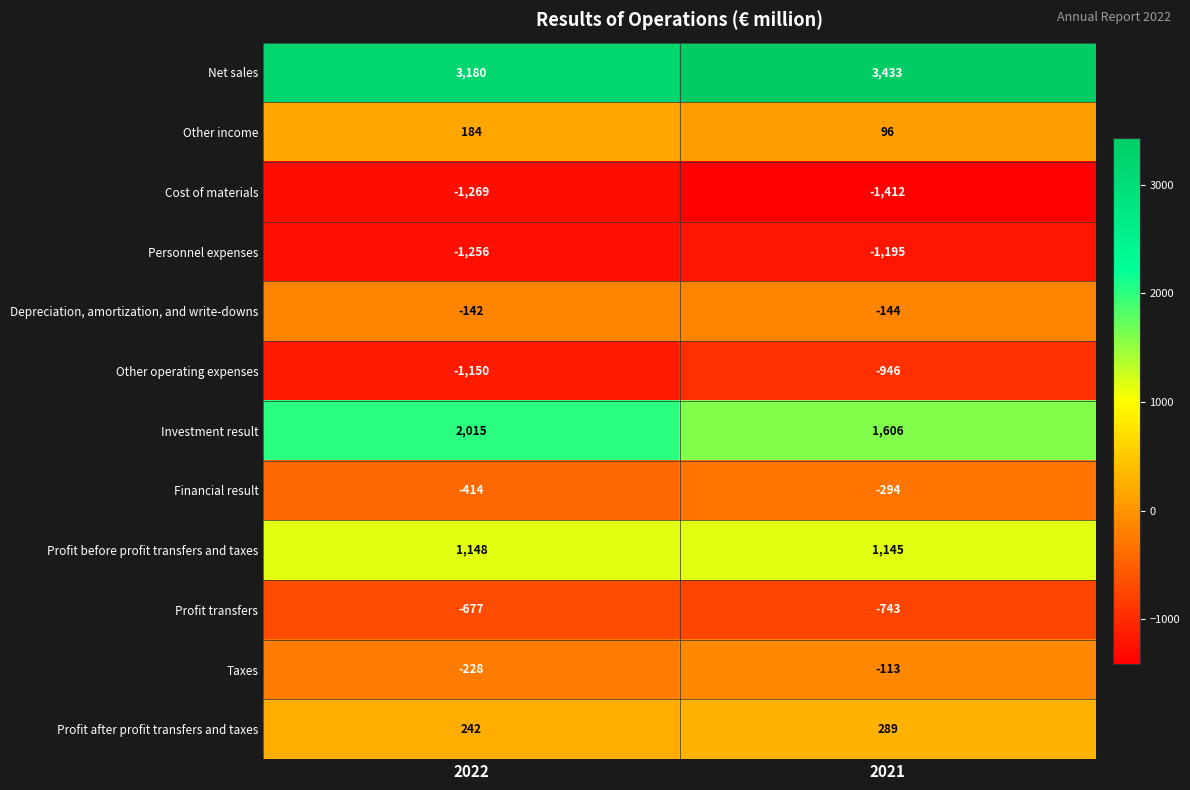

What is the difference between the highest and lowest values at 2022?

4449